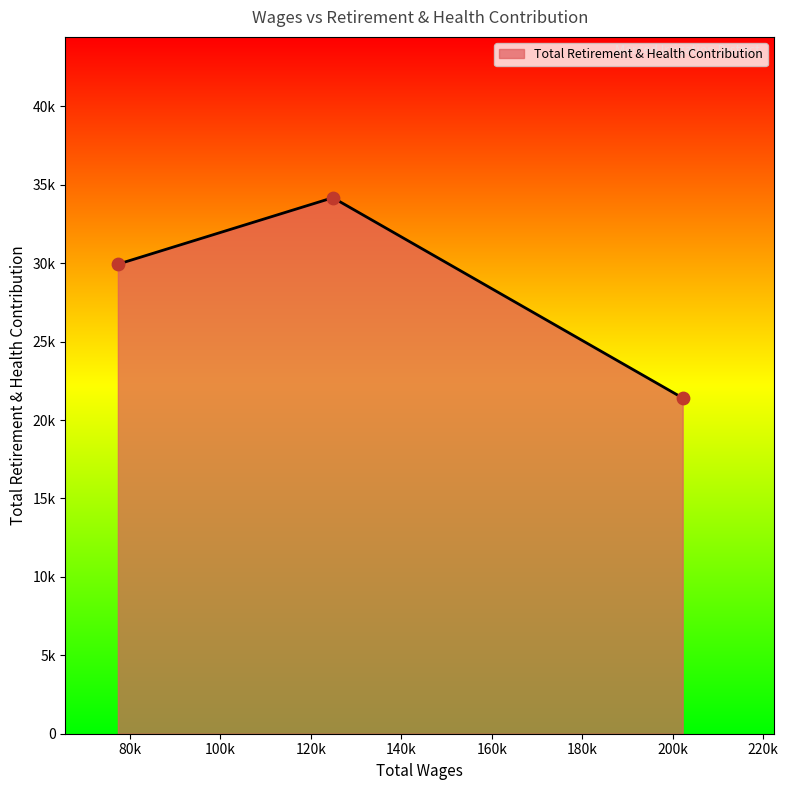

Is this an area chart (filled region under the line)?

Yes